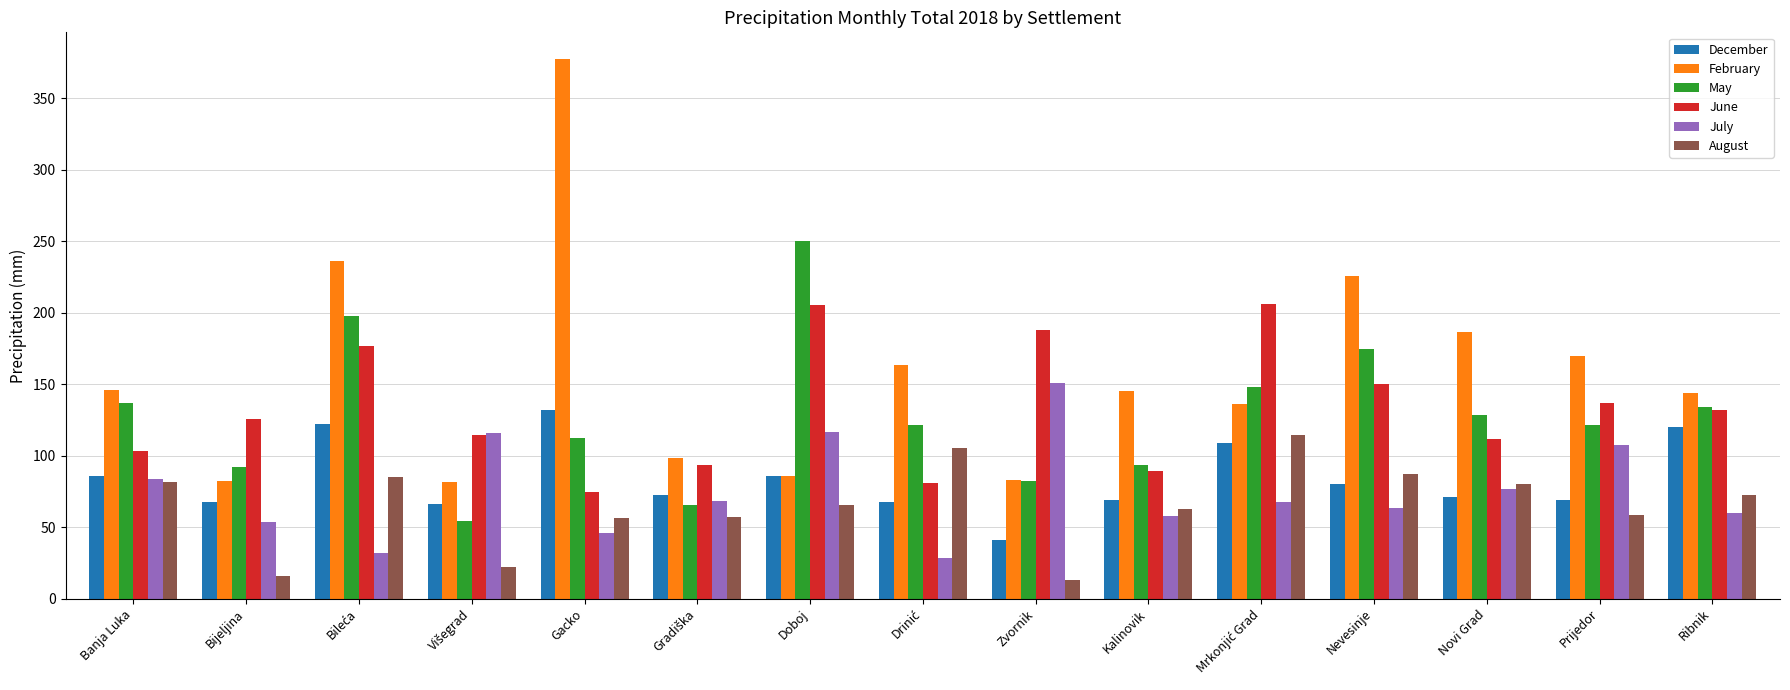

What is the total value across all series at Gacko?

798.2